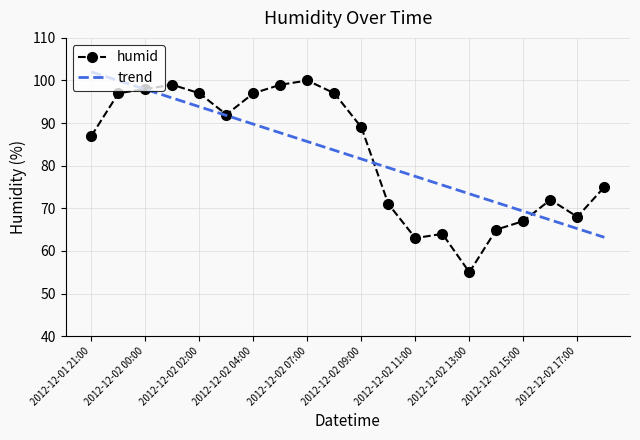

How many values in the trend series exceed 83?

10